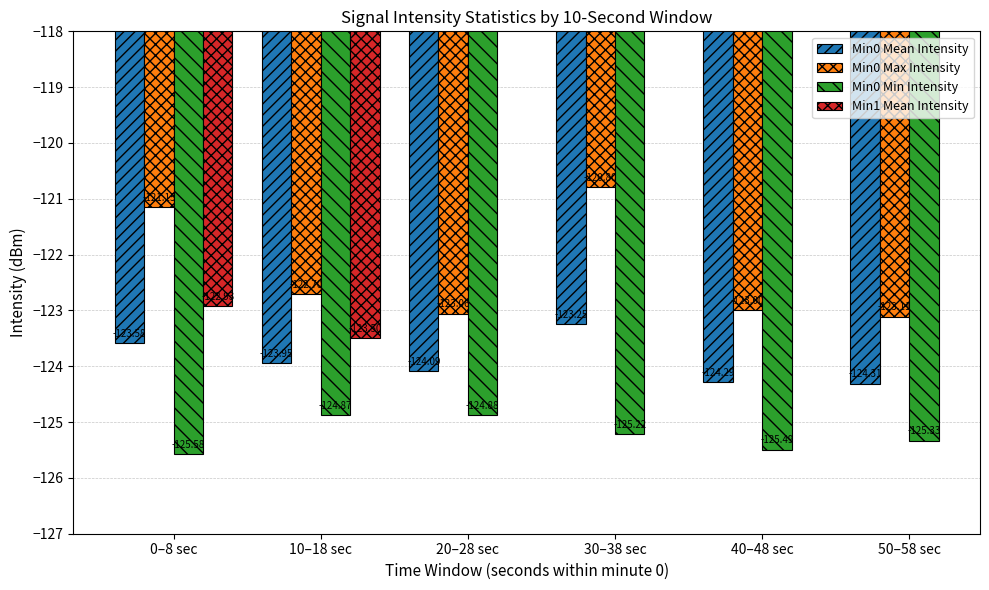

What is the maximum value for Min0 Mean Intensity?

-123.3